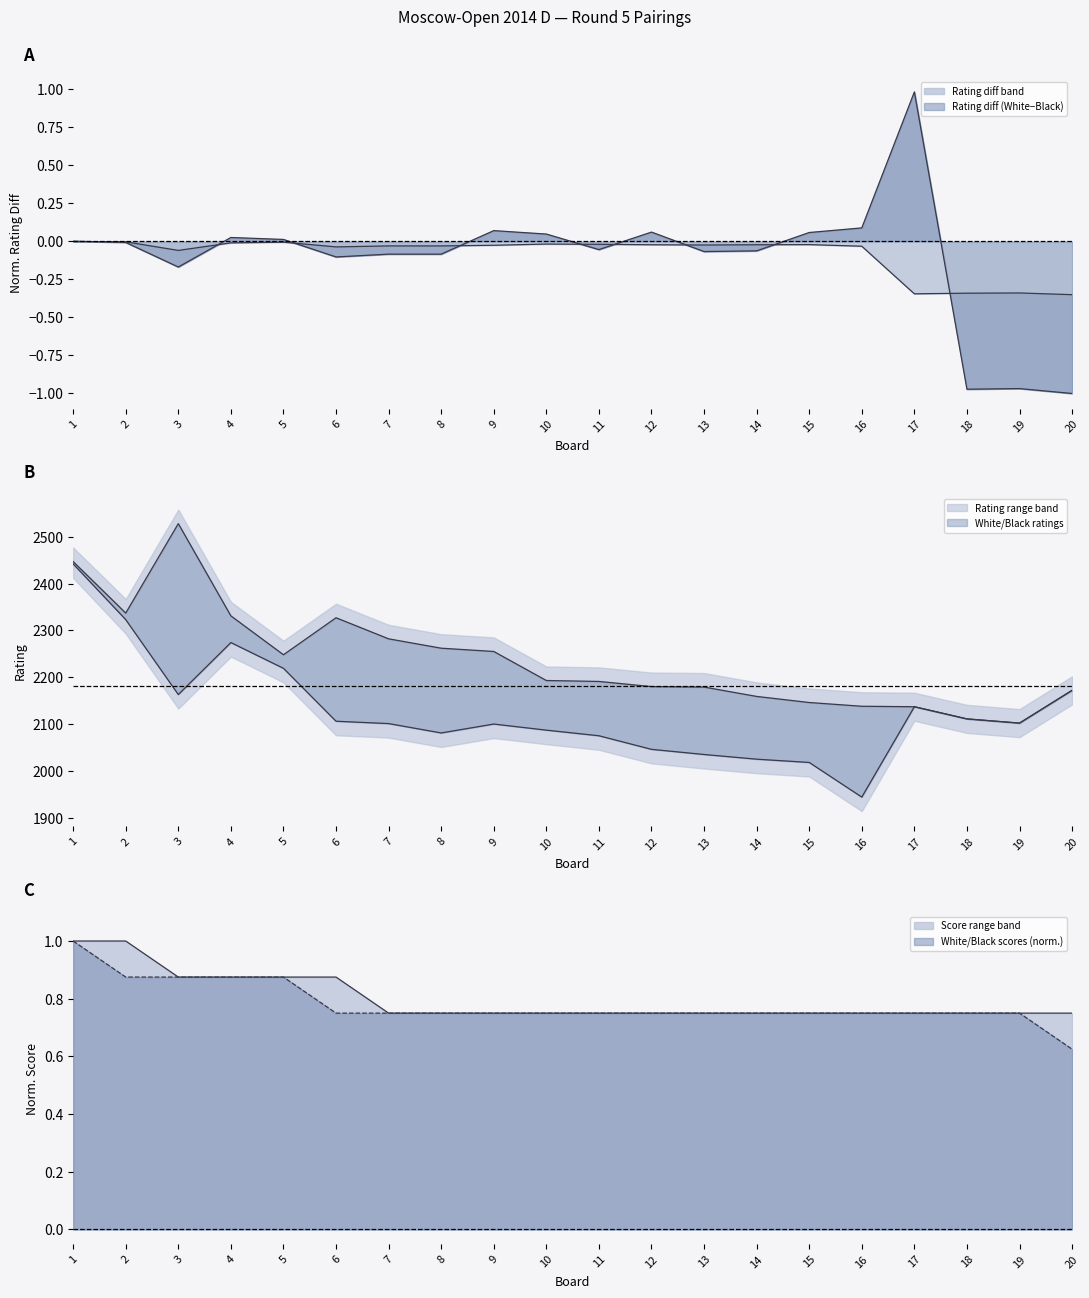

What is the value of the Black Rating point at the 14th from the left?

2159.0